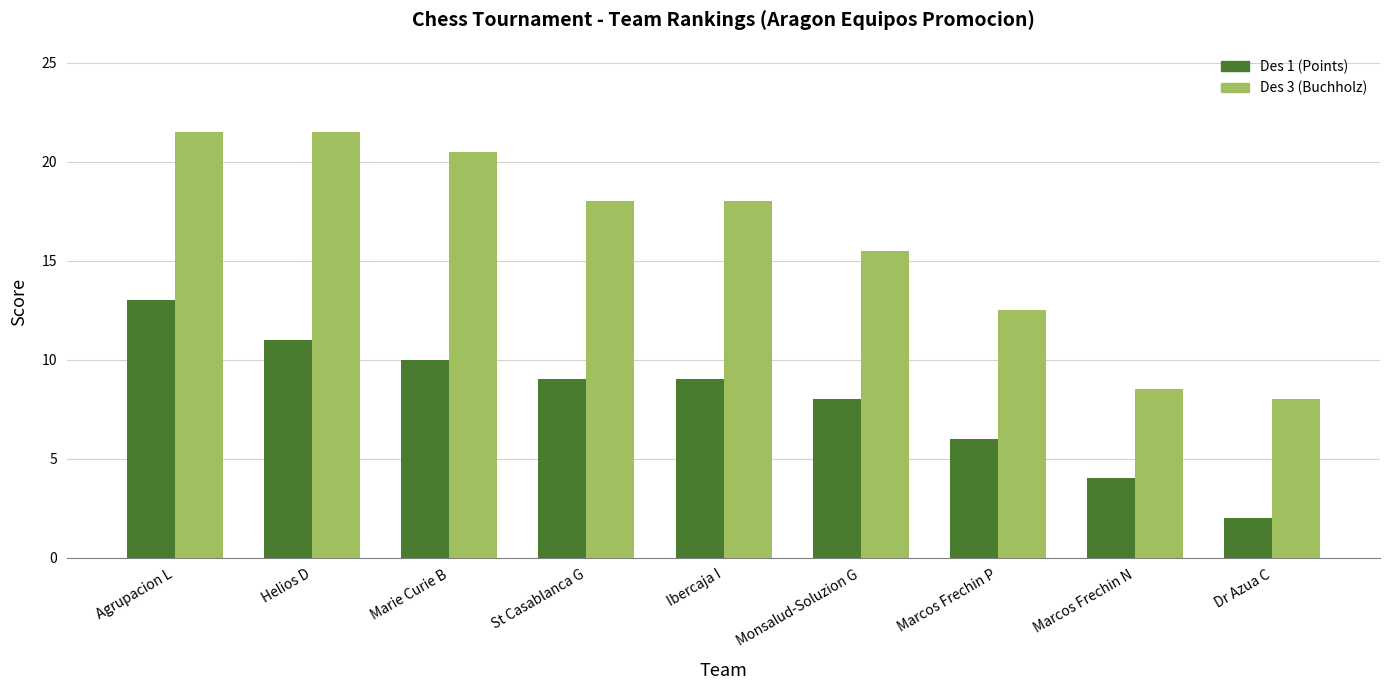

List the series in order of their overall mean, lowest first.

Des 1 (Points), Des 3 (Buchholz)